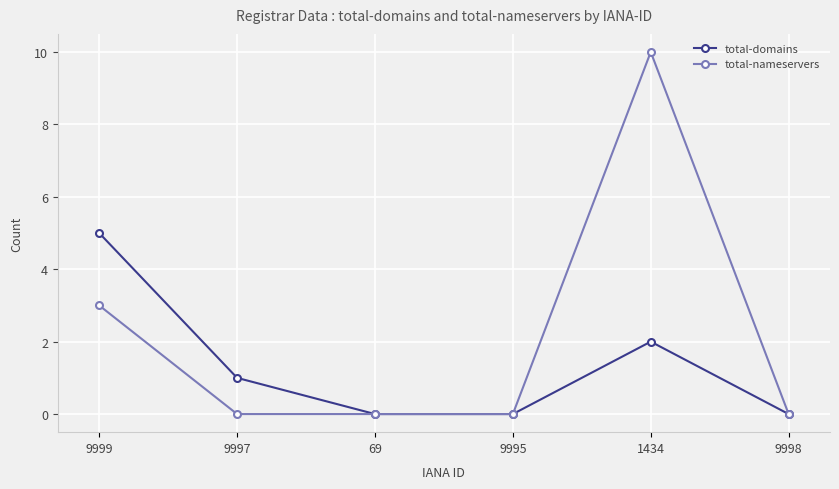

Where is total-domains nearest to the value 2?

1434